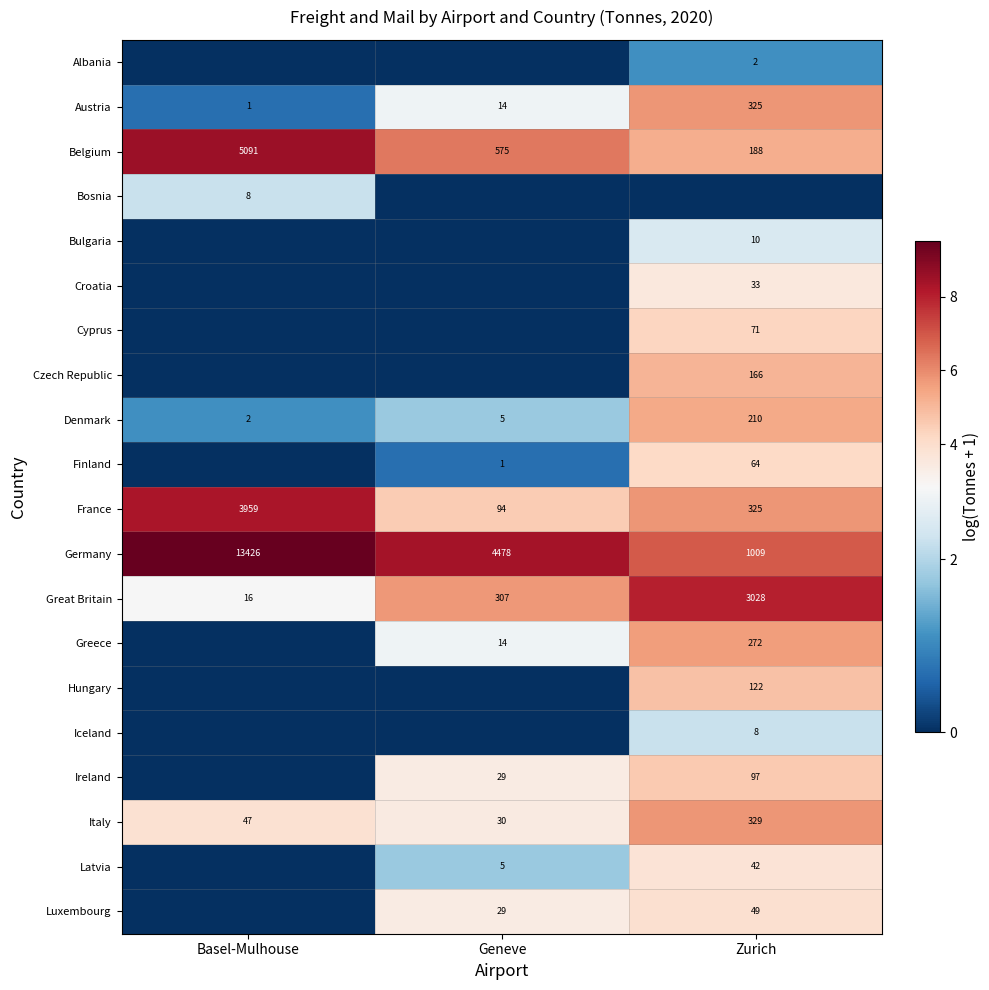

Between Zurich and Basel-Mulhouse, which is larger?

Zurich